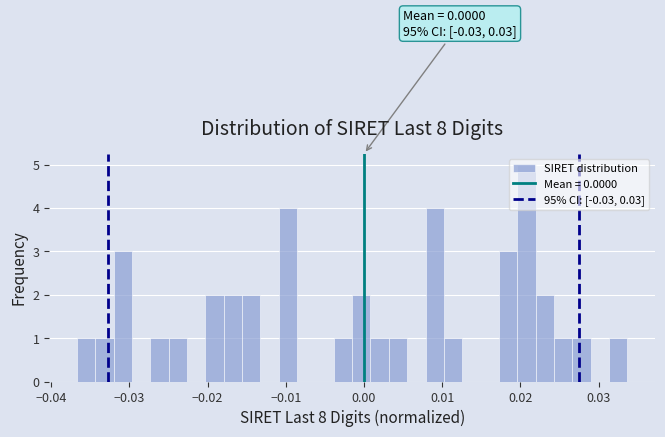

Read against the x-axis, roughly where is the centre of the tallest bar?

0.021